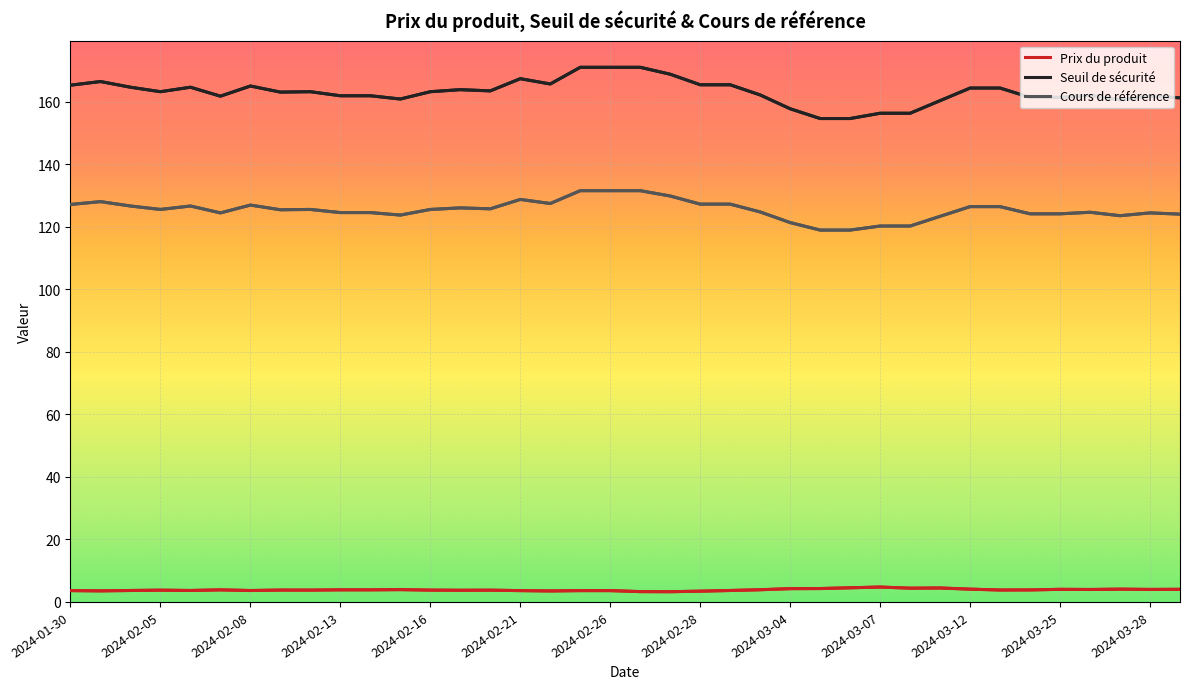

What is the average value of the Seuil de sécurité series?

163.0